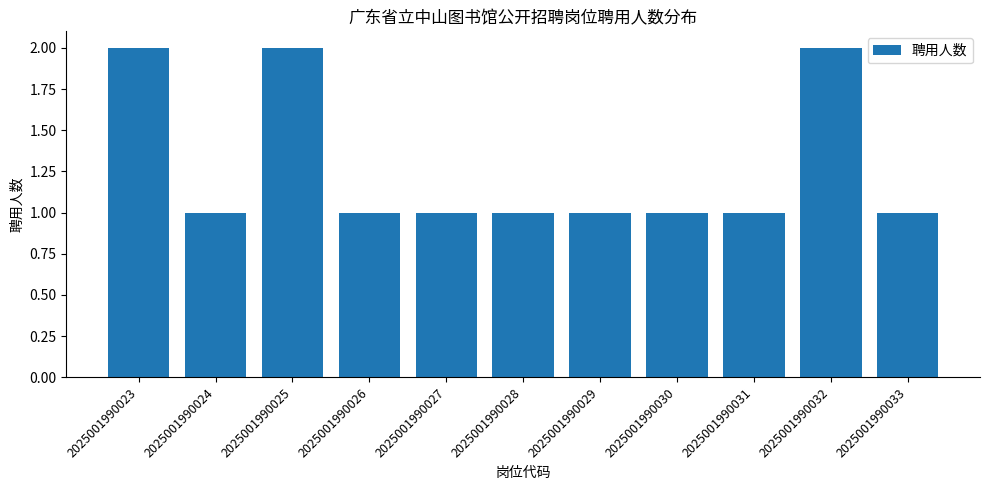

What is the value of the 3rd bar from the left?

2